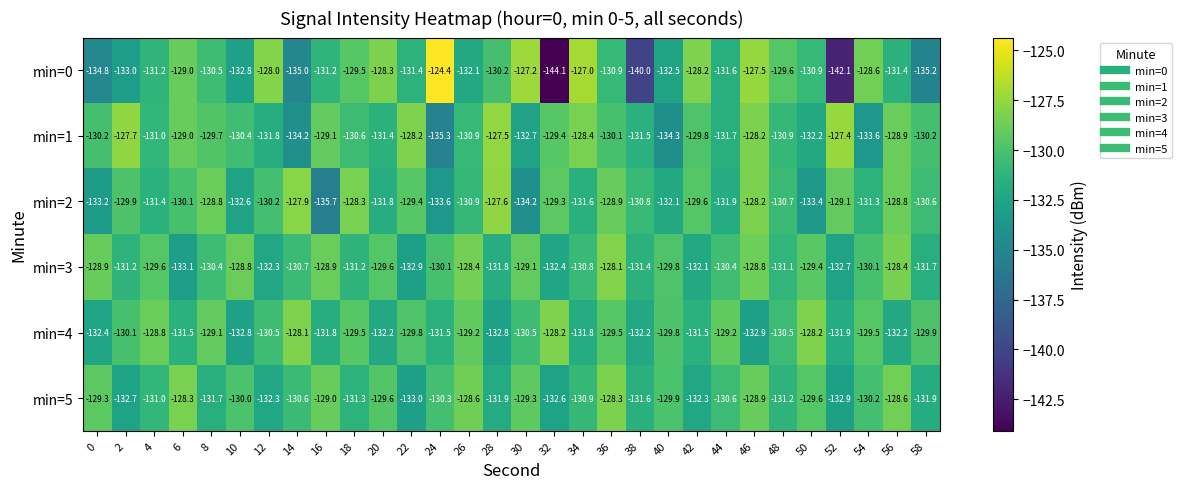

At which category does the chart reach its minimum across all series?

32